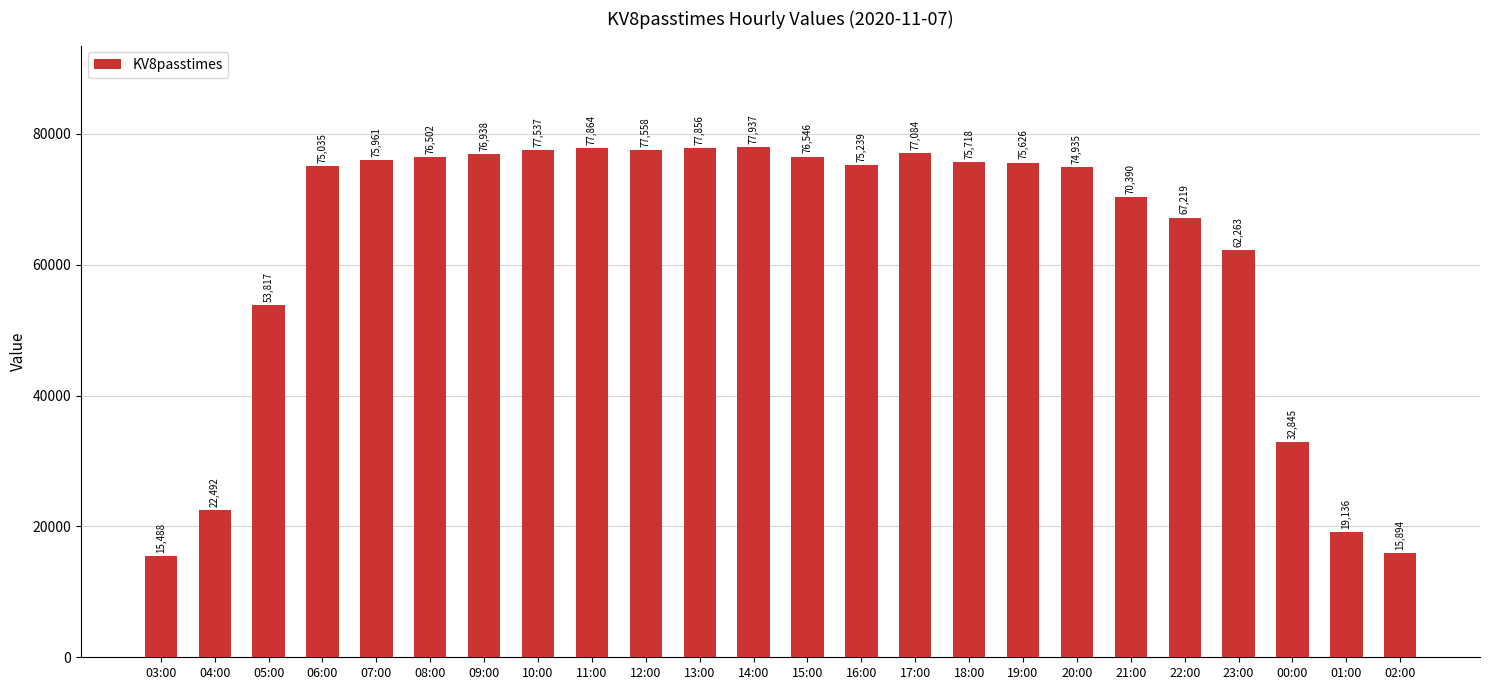

The chart shows a value of 75035 at 06:00. True or false?

True